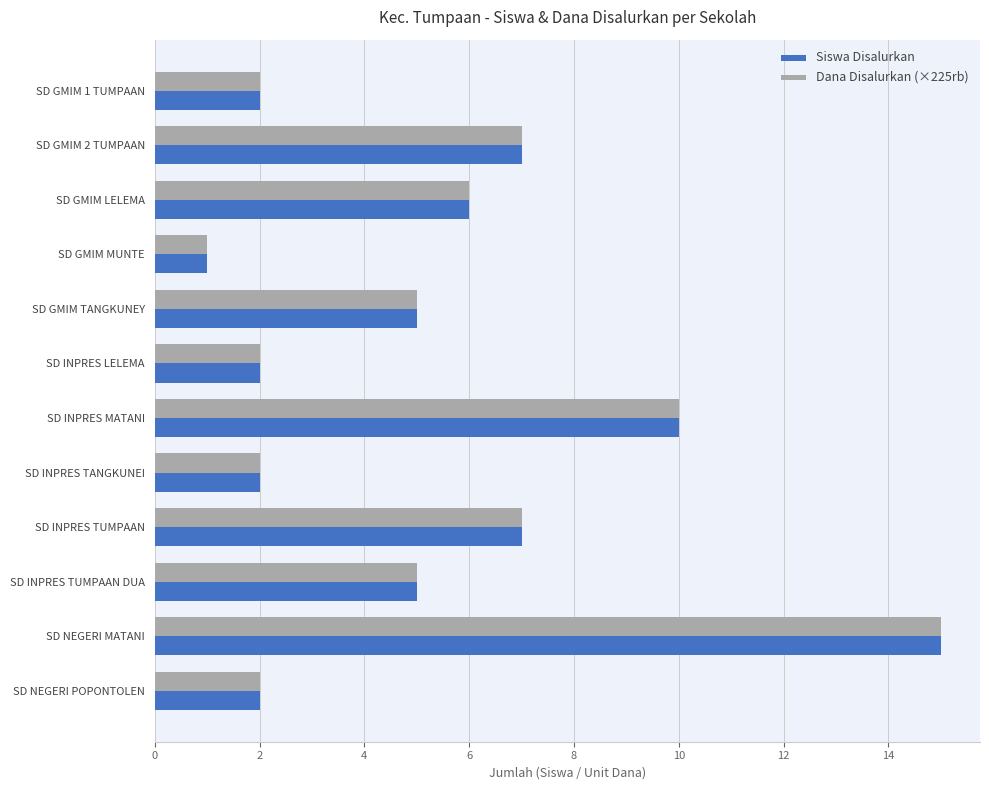

What is the difference between the Dana Disalurkan (×225rb) values at SD INPRES TUMPAAN DUA and SD NEGERI POPONTOLEN?

3